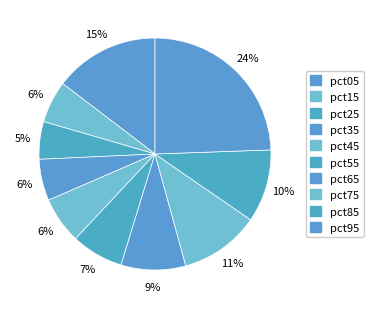

To the nearest percent, what is the average slice percentage?

10%